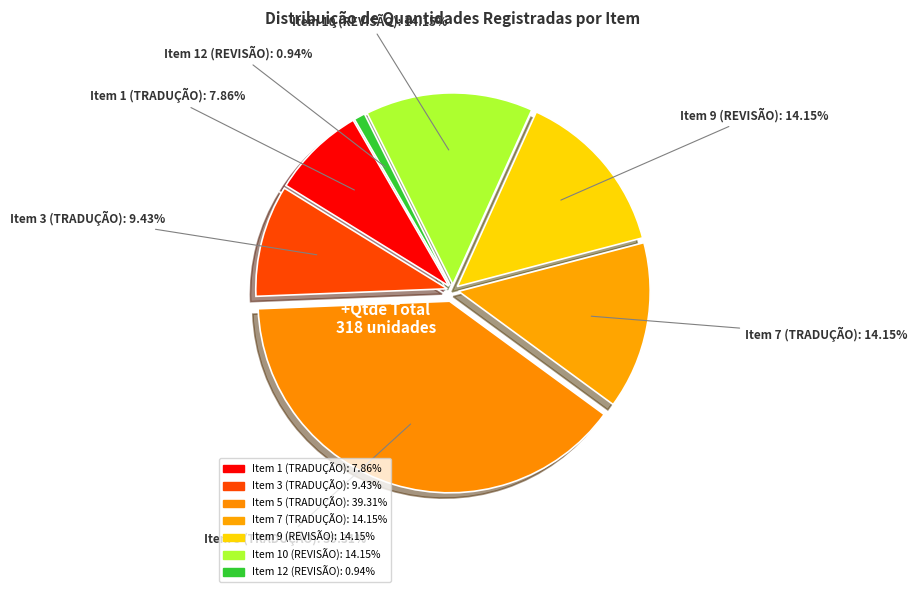

Count the number of slices in the pie.

7